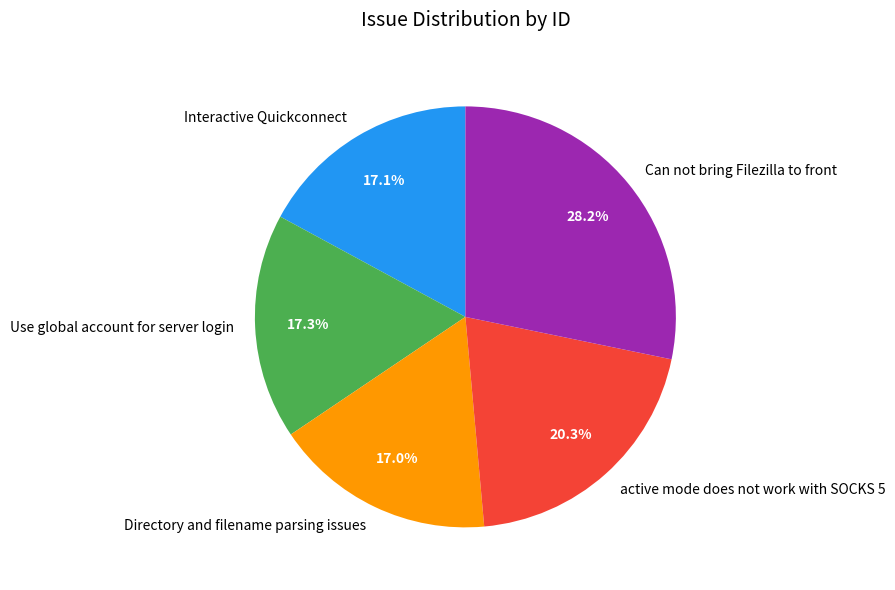

Which slice is the largest?

Can not bring Filezilla to front